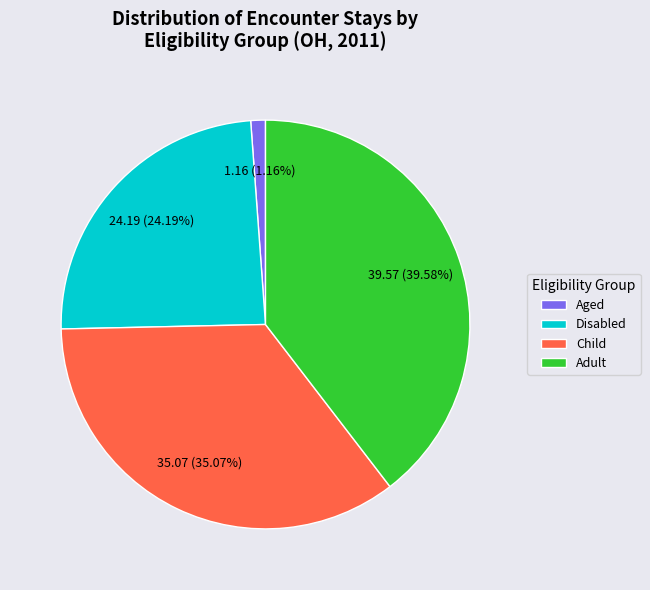

To the nearest percent, what is the average slice percentage?

25%